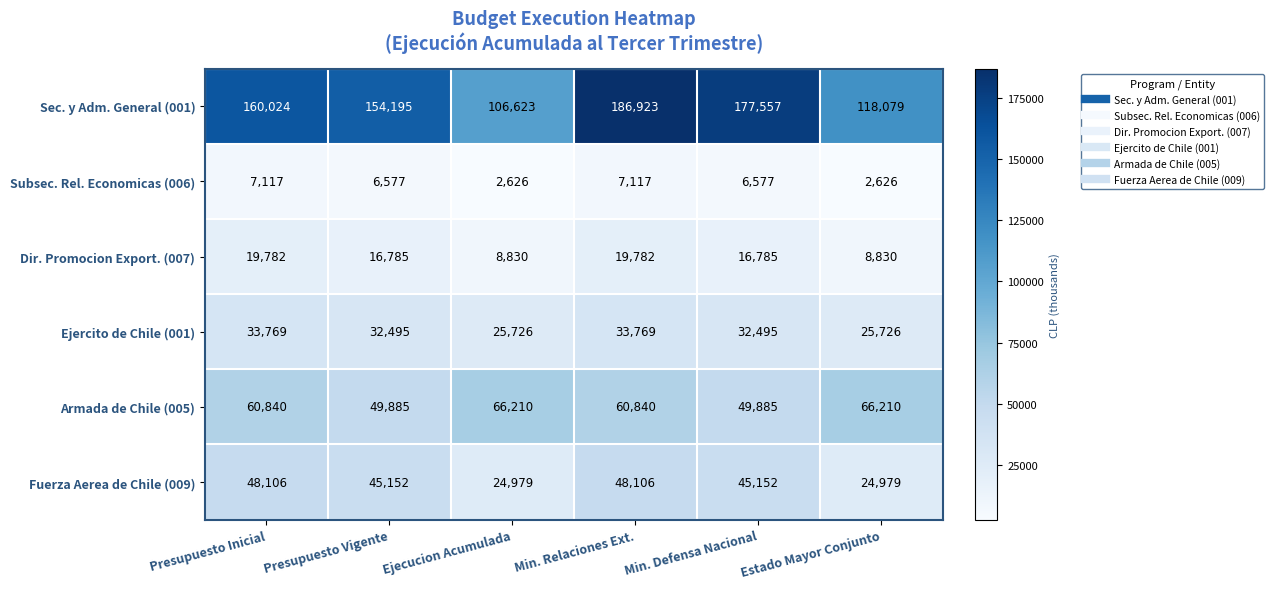

What is the total value across all series at Min. Defensa Nacional?

328451